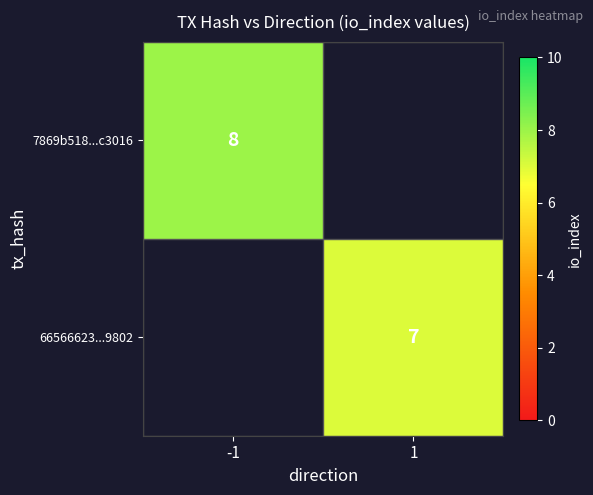

At which category does the chart reach its peak across all series?

-1